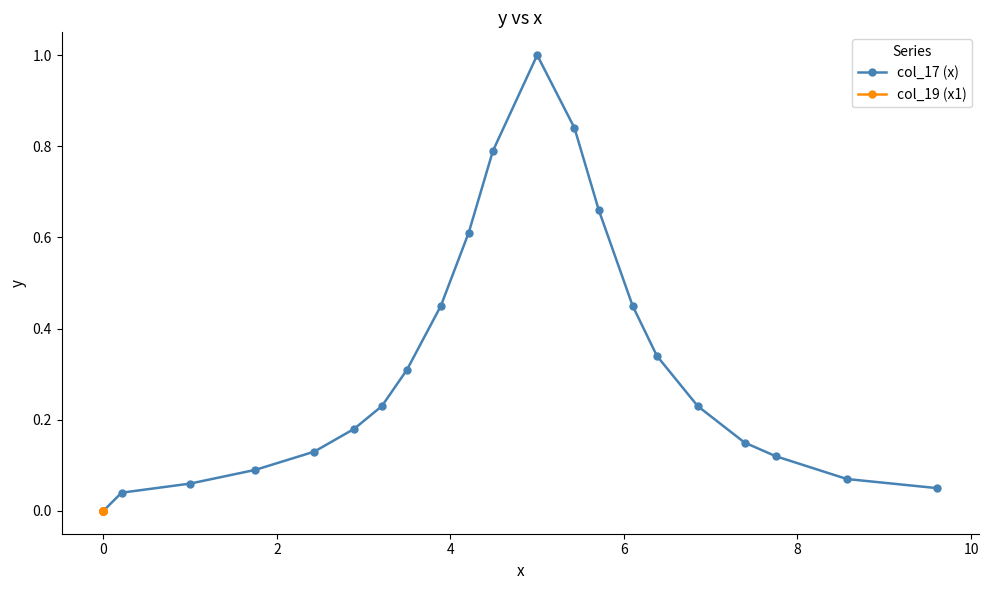

True or false: col_17 (x) has more than 2 interior local peaks.

False